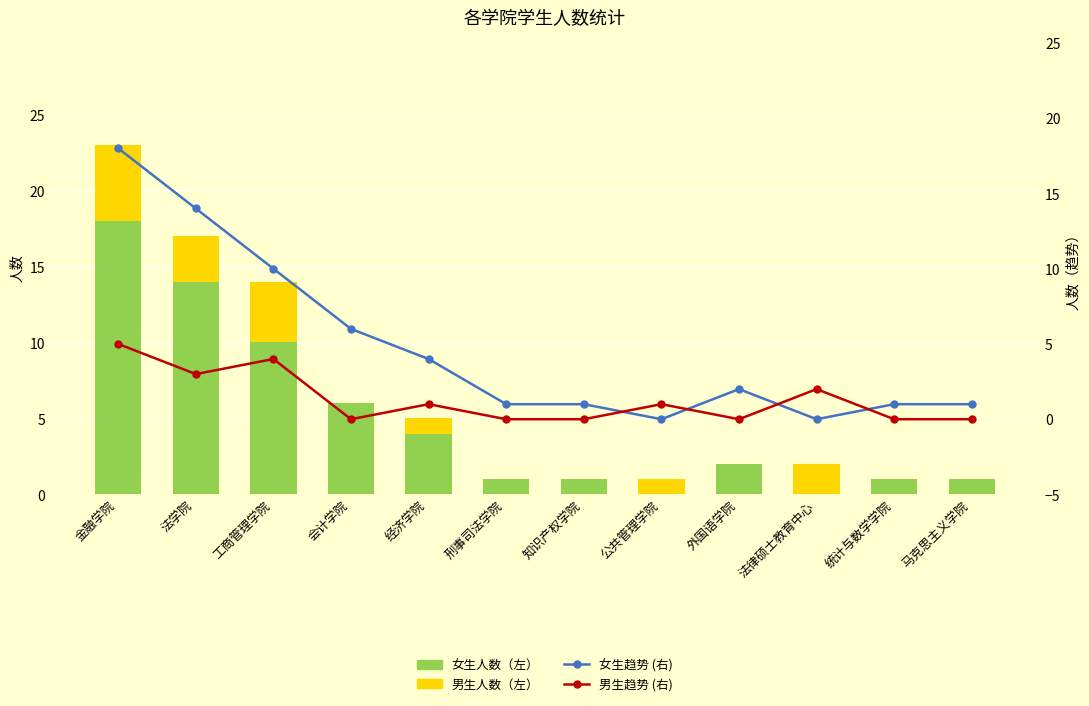

What is the label of the 1st bar from the right?

马克思主义学院